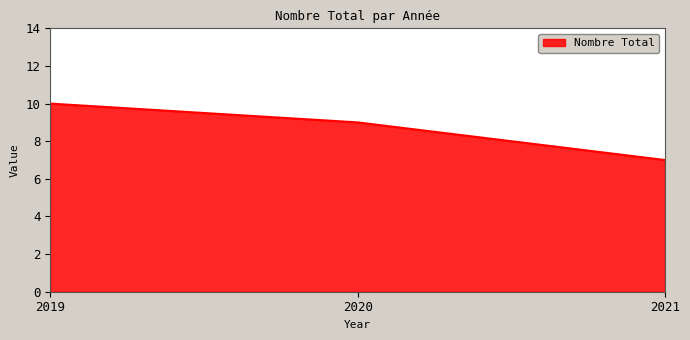

Approximately how many times larger is the value at 2019 compared to 2021?

1.4